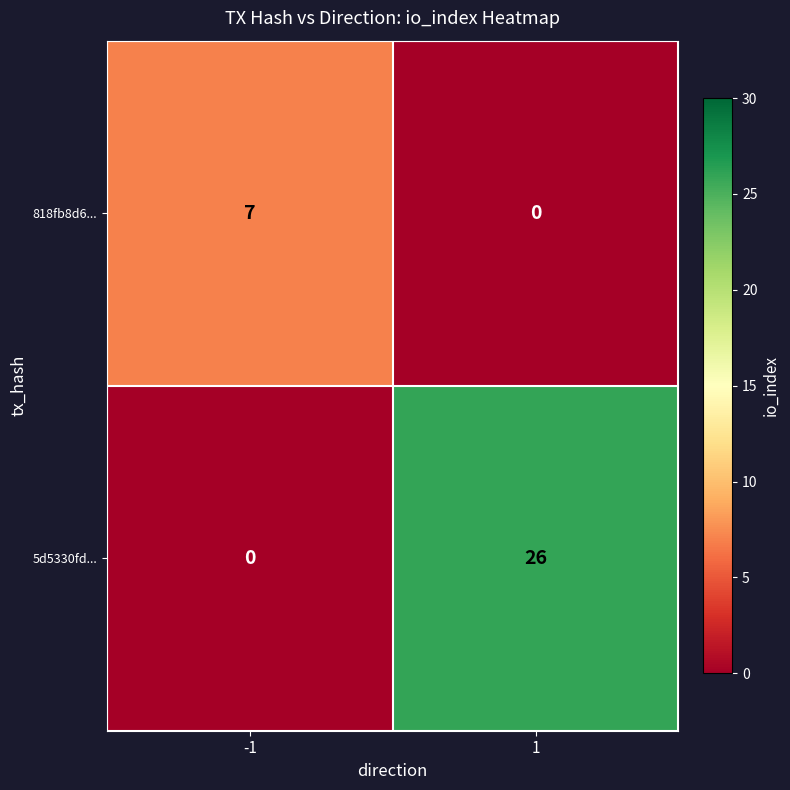

What is the total value across all series at -1?

7